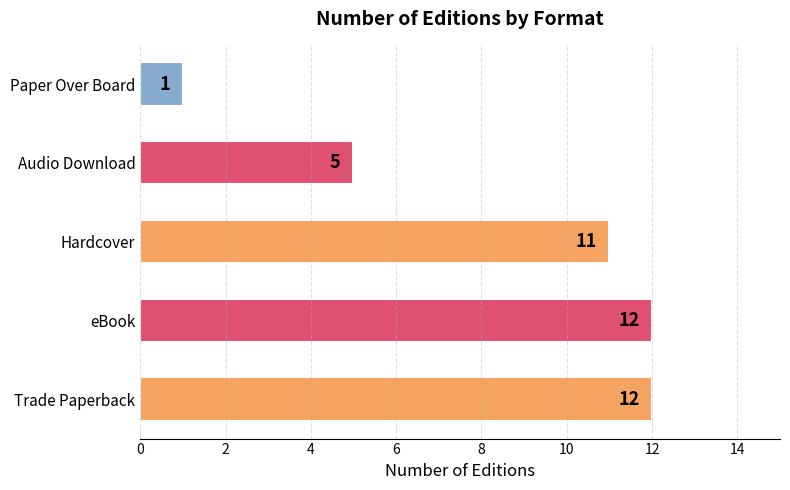

What is the difference between the maximum and minimum values?

11